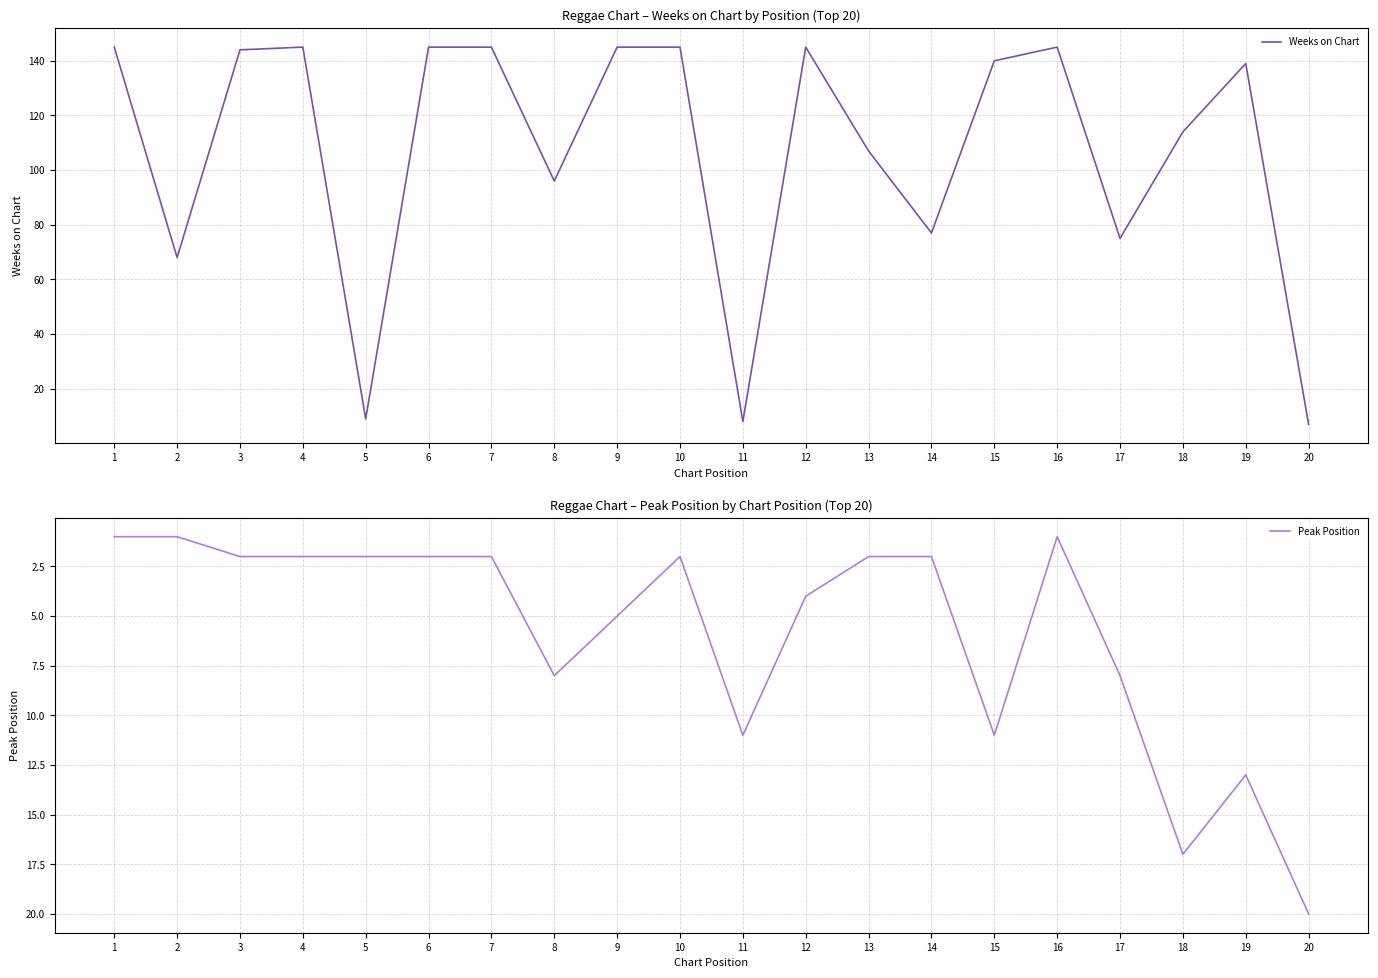

At which label does Weeks on Chart reach its minimum?

20